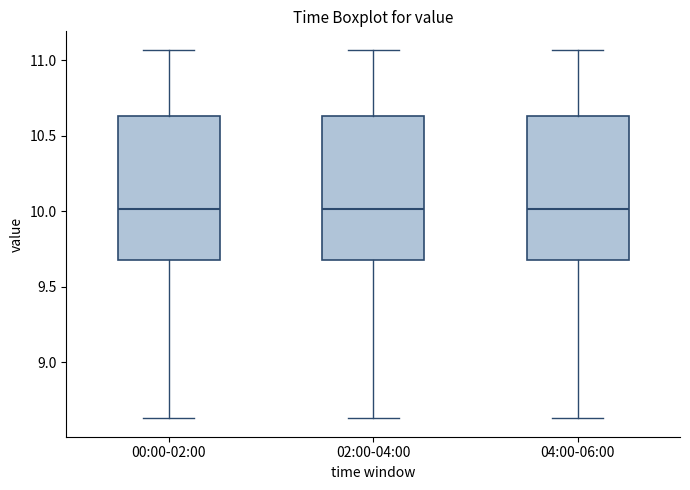

Where does the median line of the box for 00:00-02:00 sit on the y-axis? The values are not printed on the chart, so give them approximately, as read against the axis.

10.00